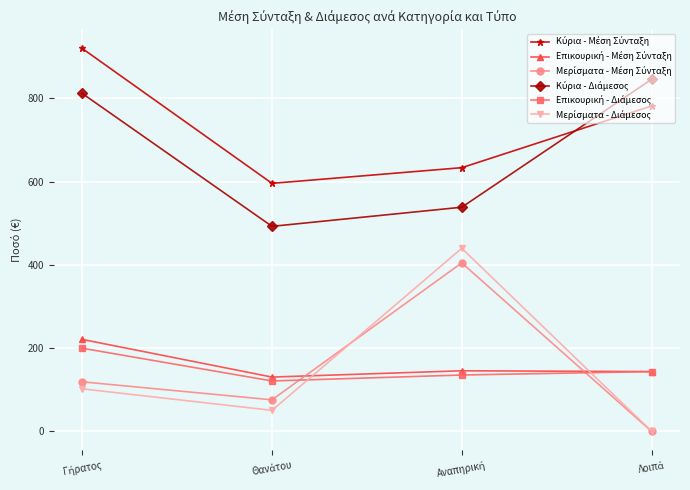

At how many categories does at least one series exceed 303?

4